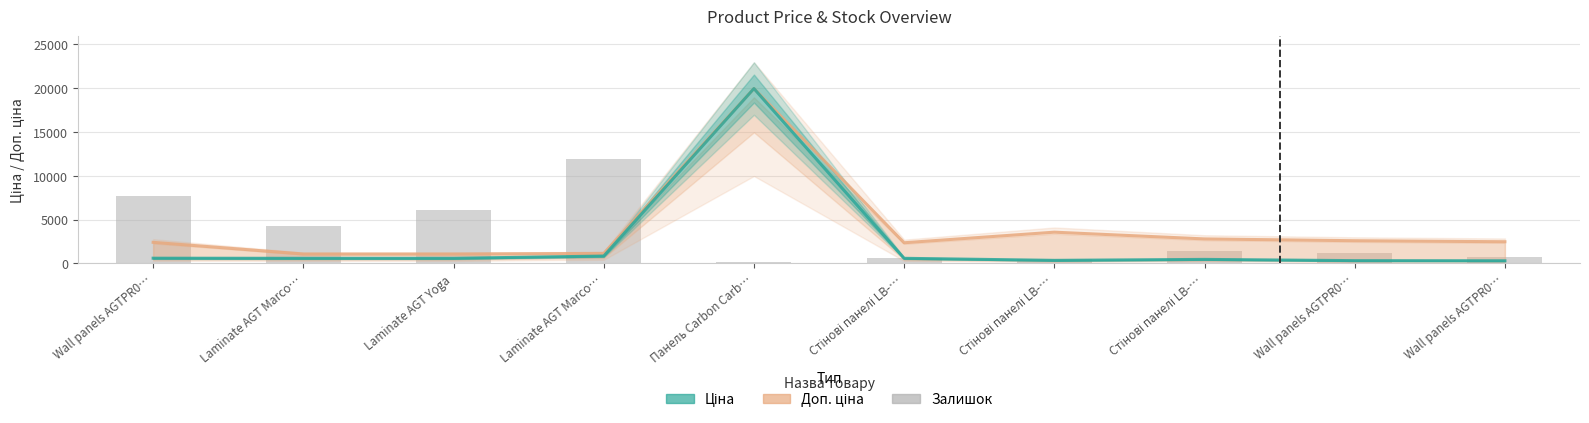

The value of Ціна at Wall panels AGTPR0… is 310.3. True or false?

True